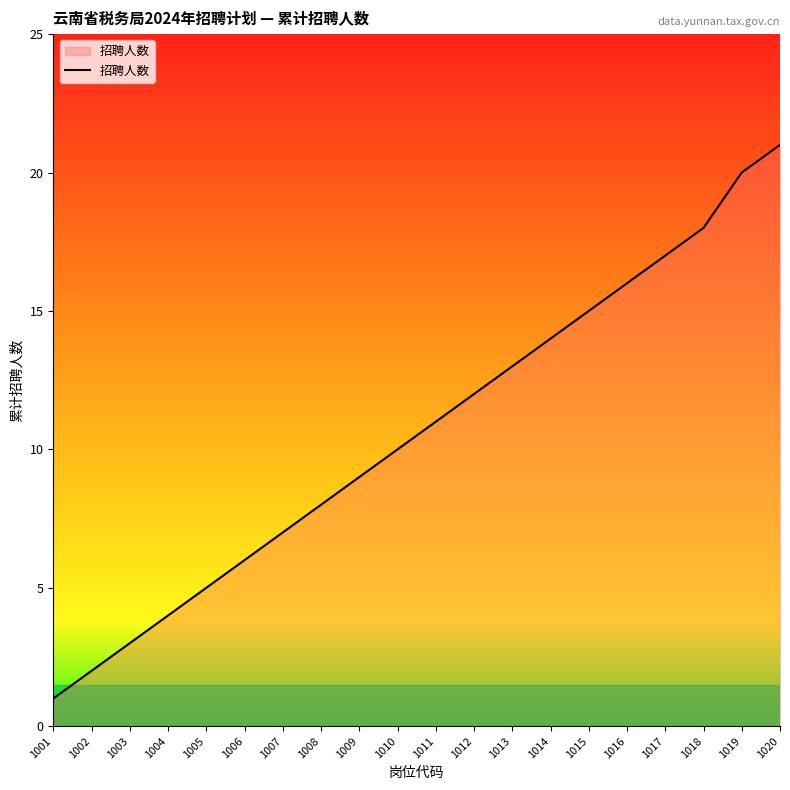

At which label is the value closest to 11?

1011